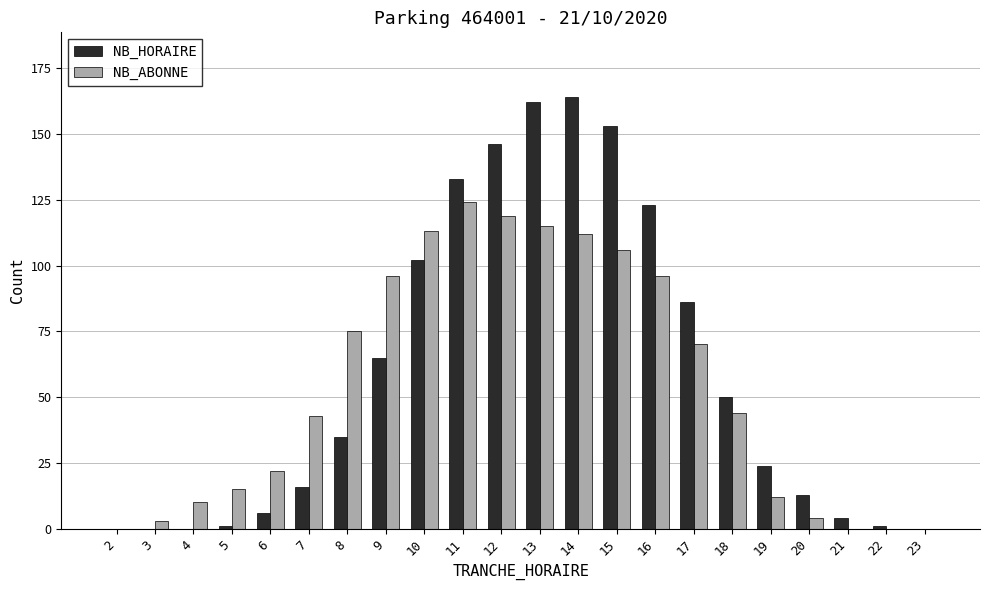

True or false: NB_HORAIRE has a value of 65 at 9.

True